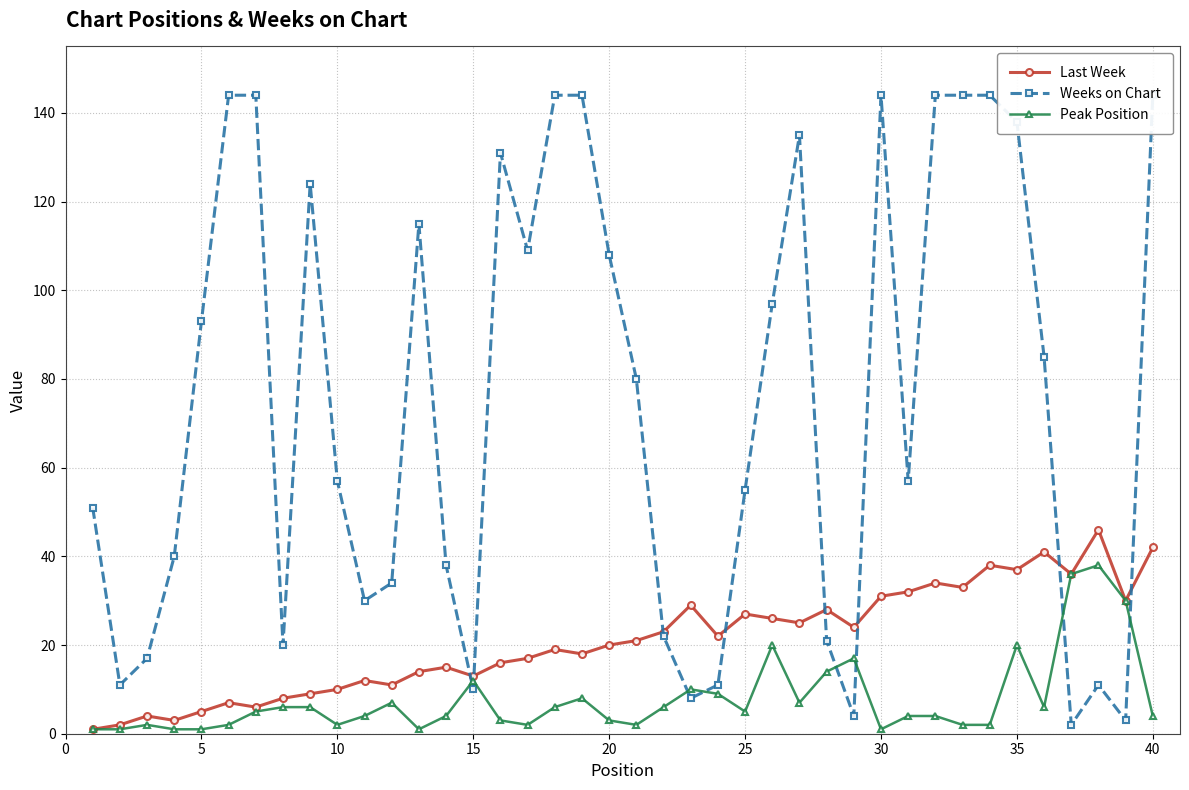

True or false: Last Week has more than 2 interior local peaks.

True